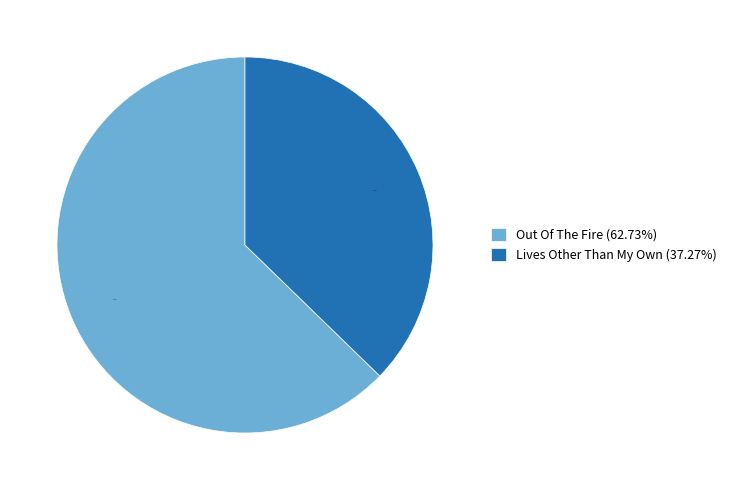

What percentage is the Out Of The Fire slice, to the nearest percent?

63%